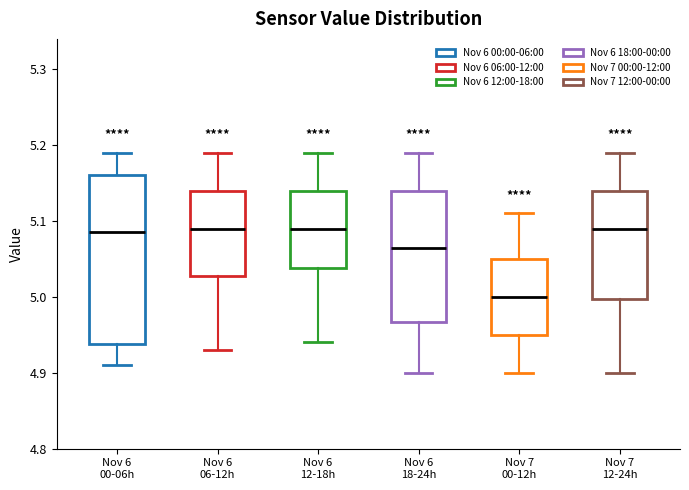

Reading left to right, transcribe this box plot: for each box, give where its median line is, the range the box spans, and where its two whiskers end, as read against the y-axis. The values are not printed on the chart, so give them approximately, as read against the axis.

Nov 6 00-06h: median 5.09, box 4.94 to 5.16, whiskers 4.91 to 5.19
Nov 6 06-12h: median 5.09, box 5.03 to 5.14, whiskers 4.93 to 5.19
Nov 6 12-18h: median 5.09, box 5.04 to 5.14, whiskers 4.94 to 5.19
Nov 6 18-24h: median 5.07, box 4.97 to 5.14, whiskers 4.90 to 5.19
Nov 7 00-12h: median 5.00, box 4.95 to 5.05, whiskers 4.90 to 5.11
Nov 7 12-24h: median 5.09, box 5.00 to 5.14, whiskers 4.90 to 5.19